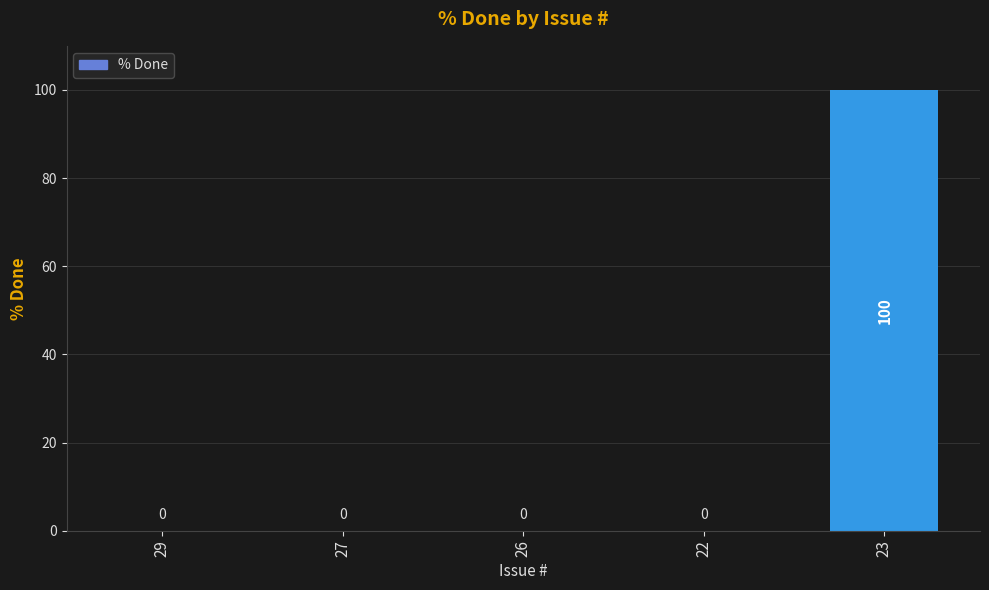

What is the change in value from 26 to 23?

+100